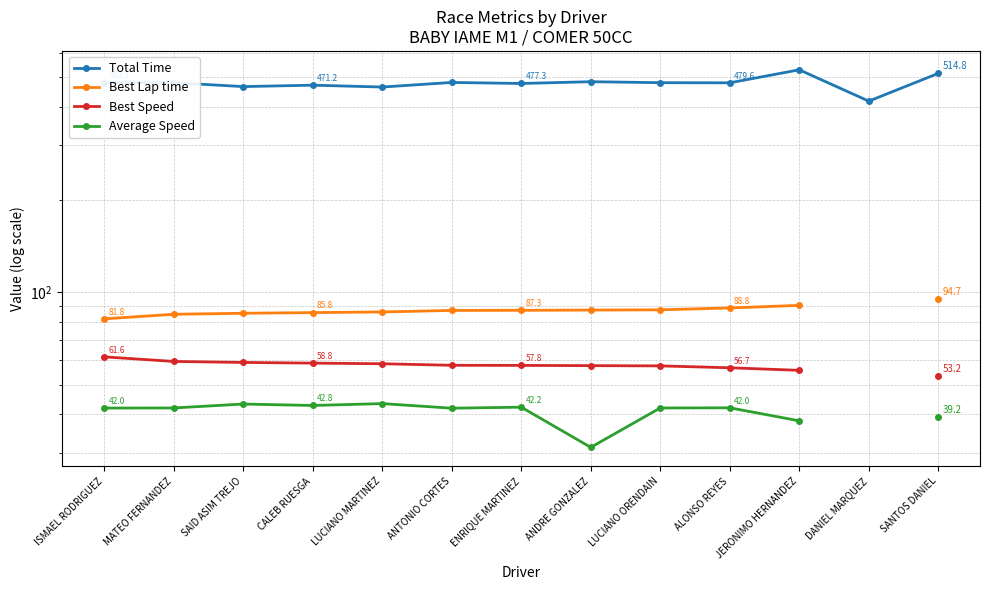

Which category has the highest value in the Best Lap time series?

SANTOS DANIEL